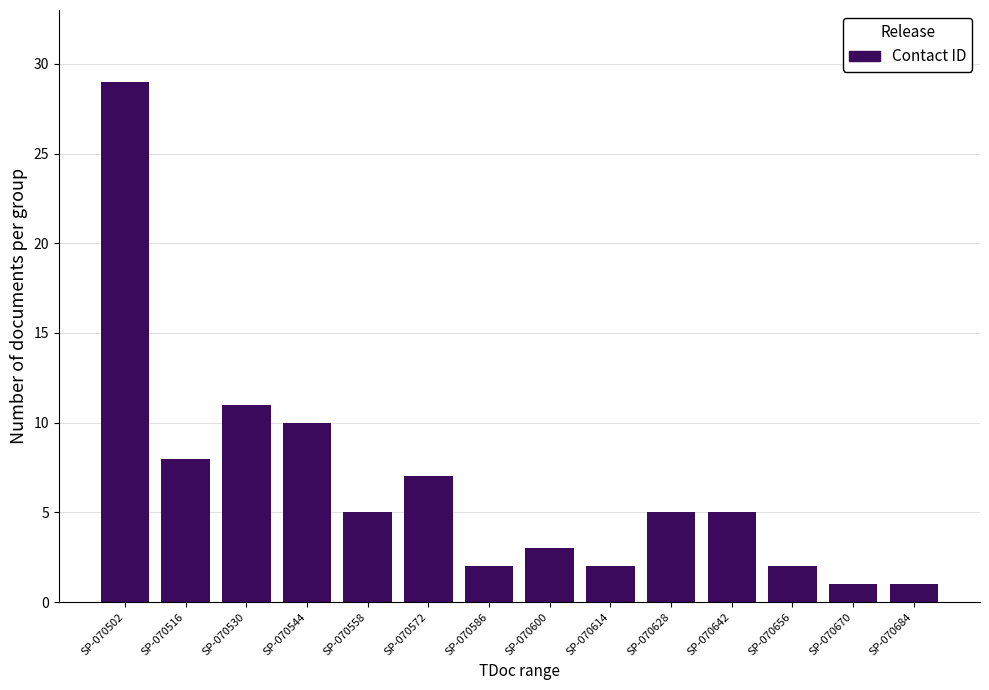

Reading right to left, list all the values displayed in this chart.

1	1	2	5	5	2	3	2	7	5	10	11	8	29